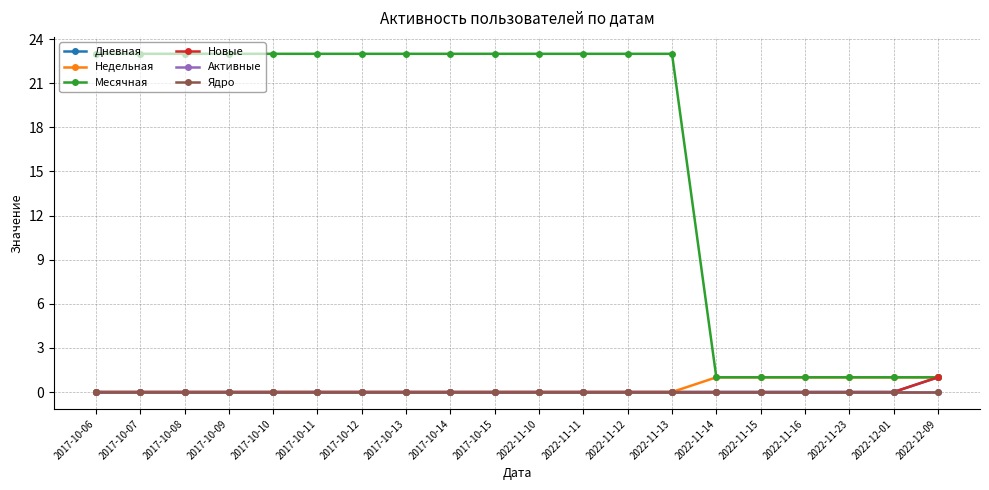

What position from the left is 2017-10-15?

10